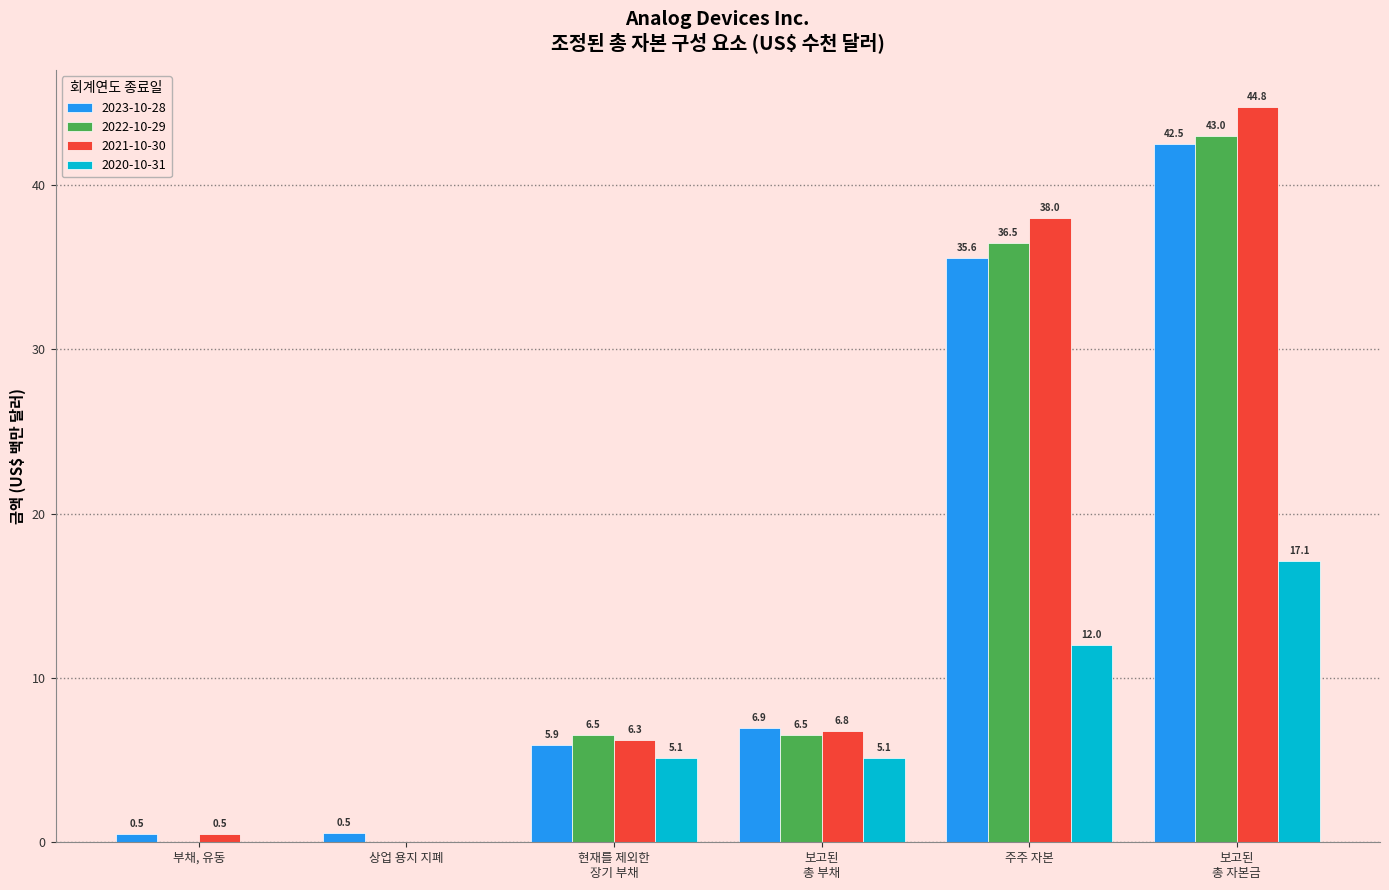

What is the maximum value shown in the chart?

44.8